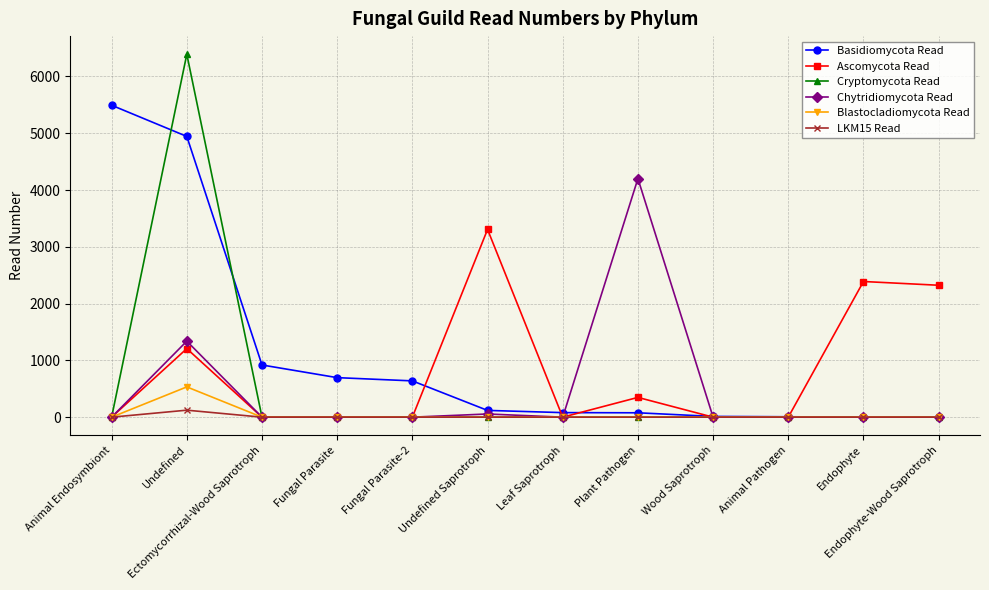

Between Undefined and Fungal Parasite-2, which series saw the biggest shift?

Cryptomycota Read